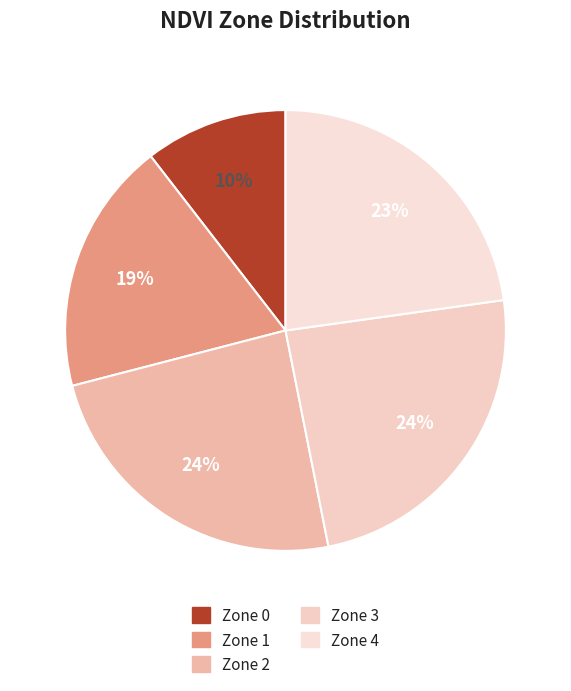

Does Zone 3 represent more than half of the total?

No